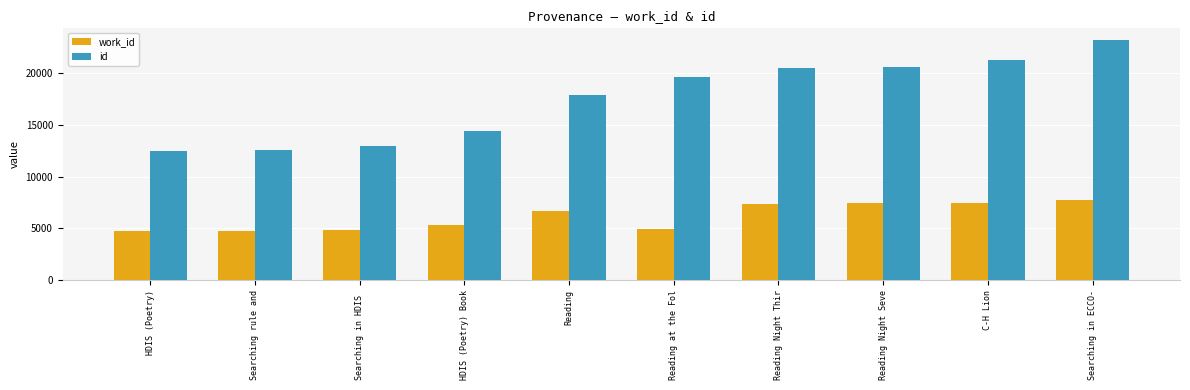

Which series has the widest spread of values?

id